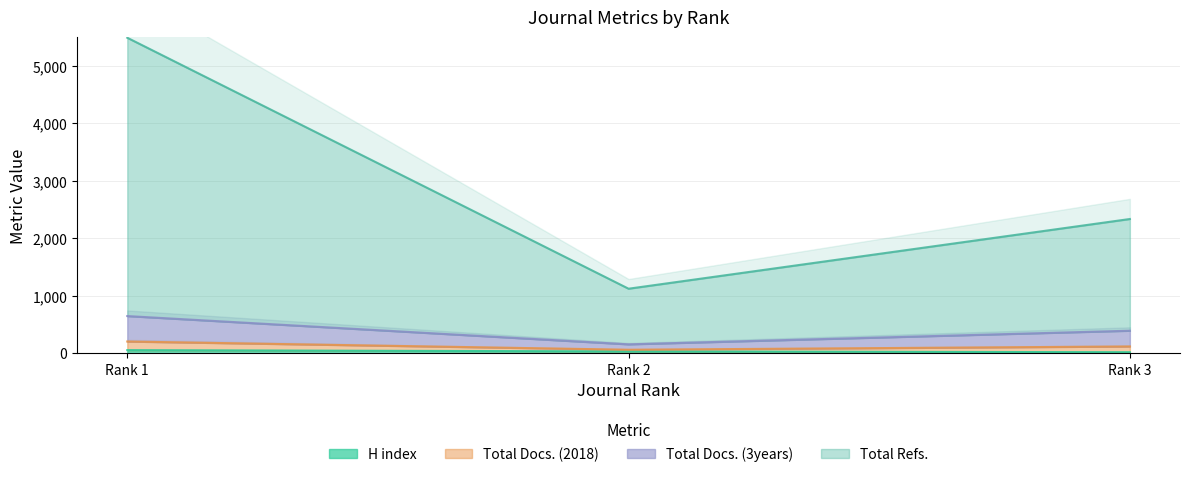

What is the maximum value for Total Docs. (2018)?

649